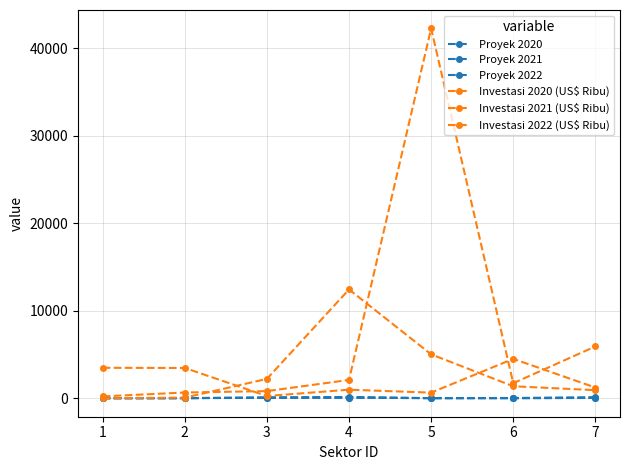

How many lines are shown in the chart?

6